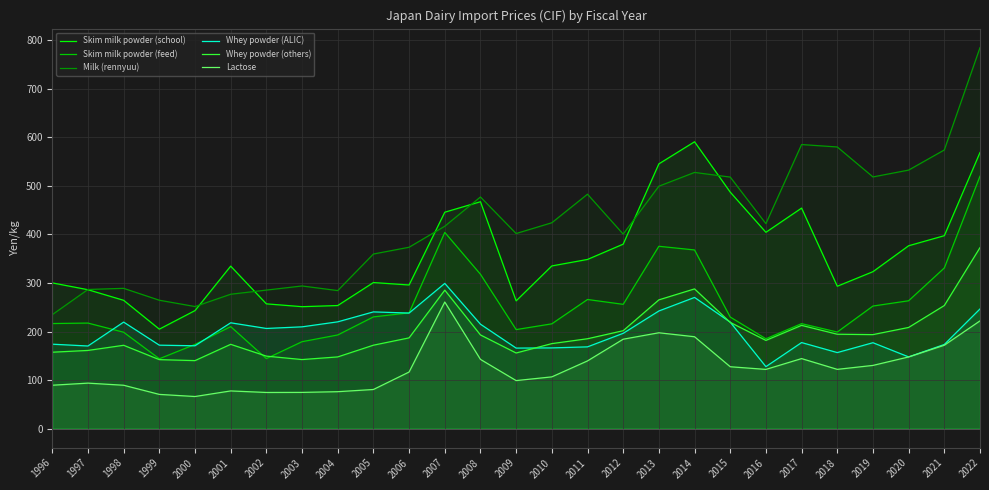

True or false: Milk (rennyuu) and Lactose cross at least once.

False